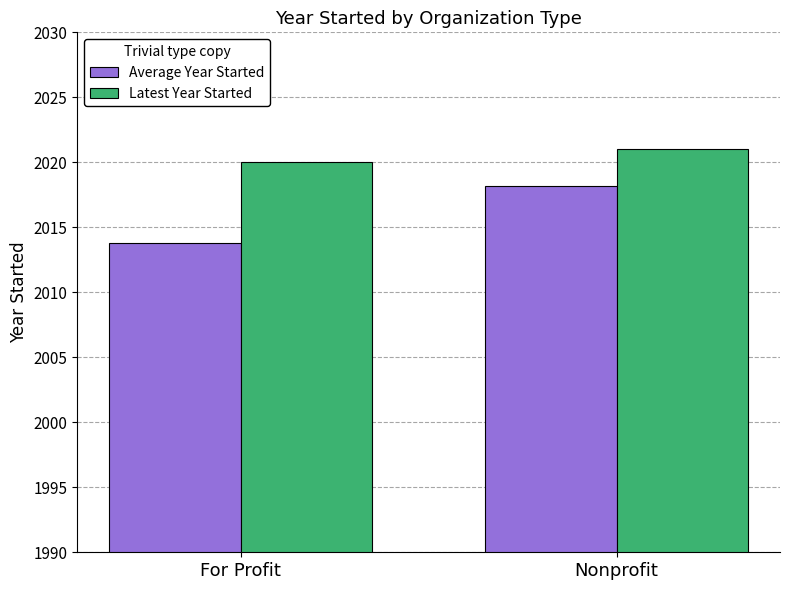

Count the number of categories in the chart.

2